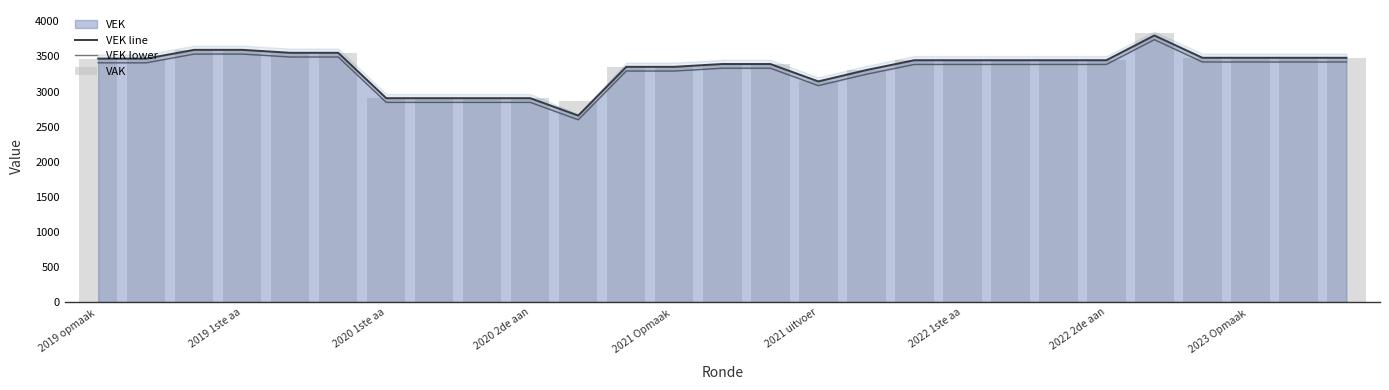

How many bars are there in each group?

3